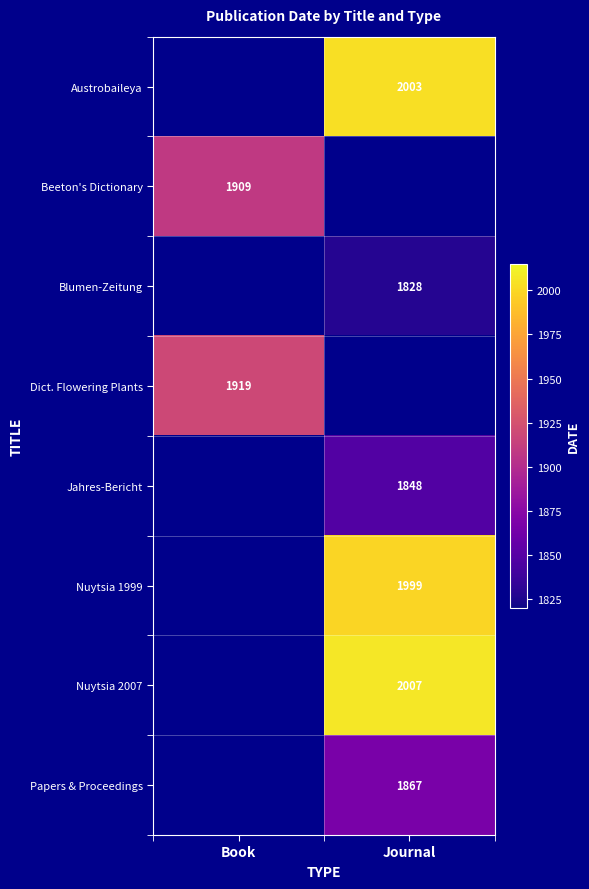

The Nuytsia 1999 series shows 968 at Journal. True or false?

False